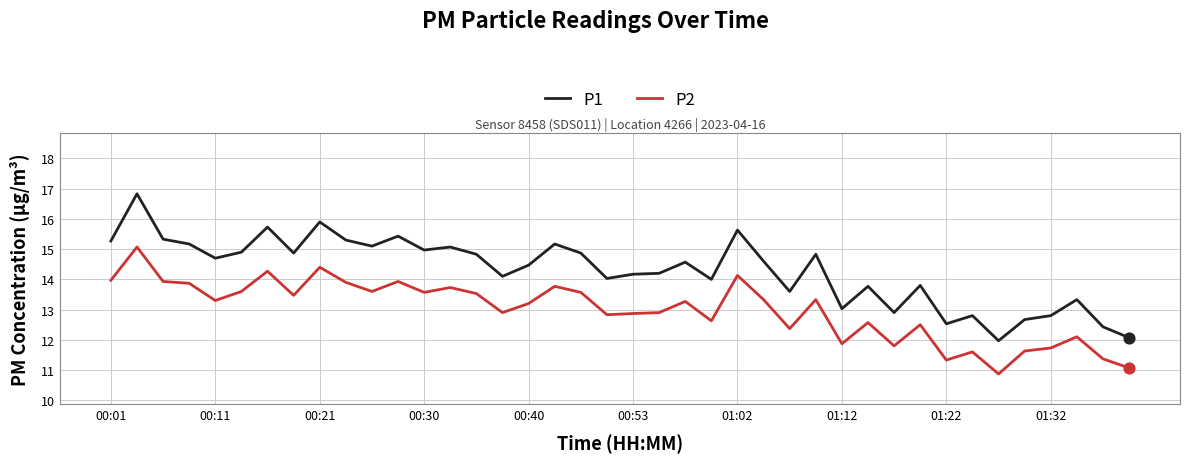

Which series has the largest total across all categories?

P1